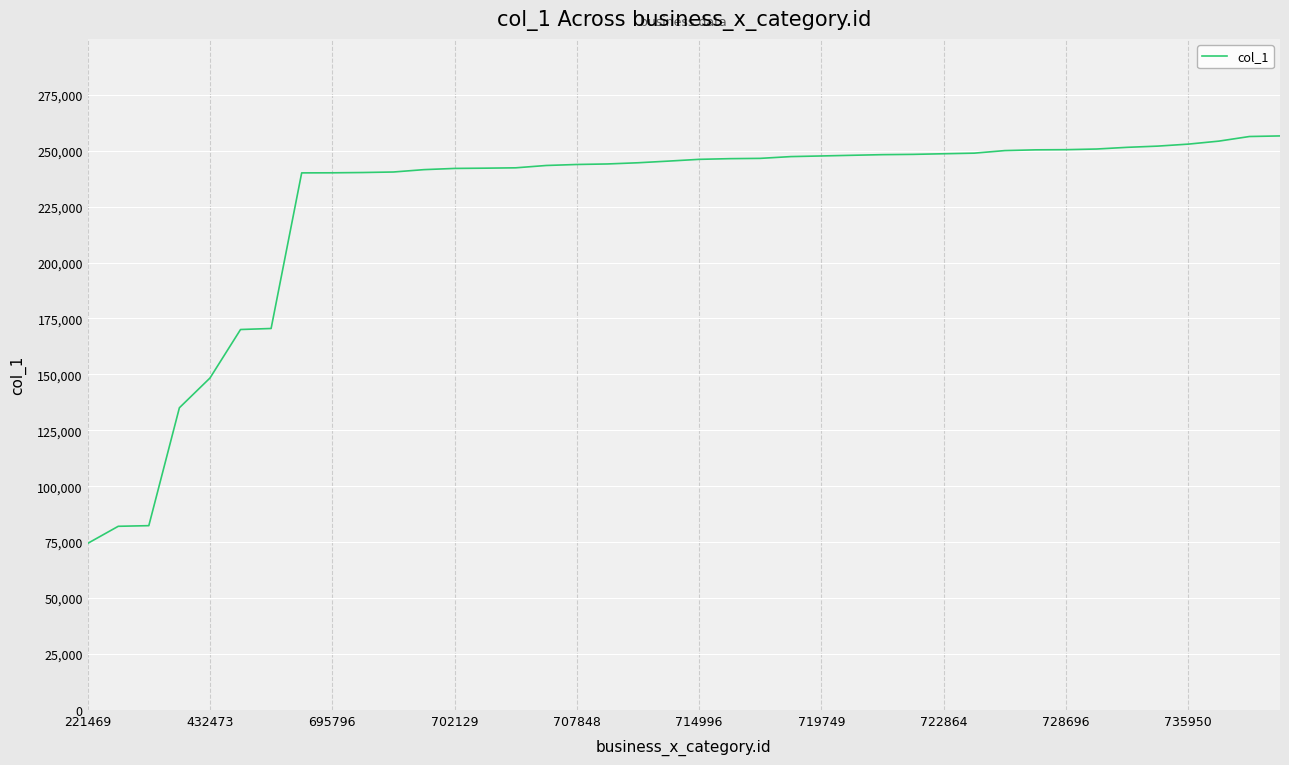

What is the smallest value displayed?

74418